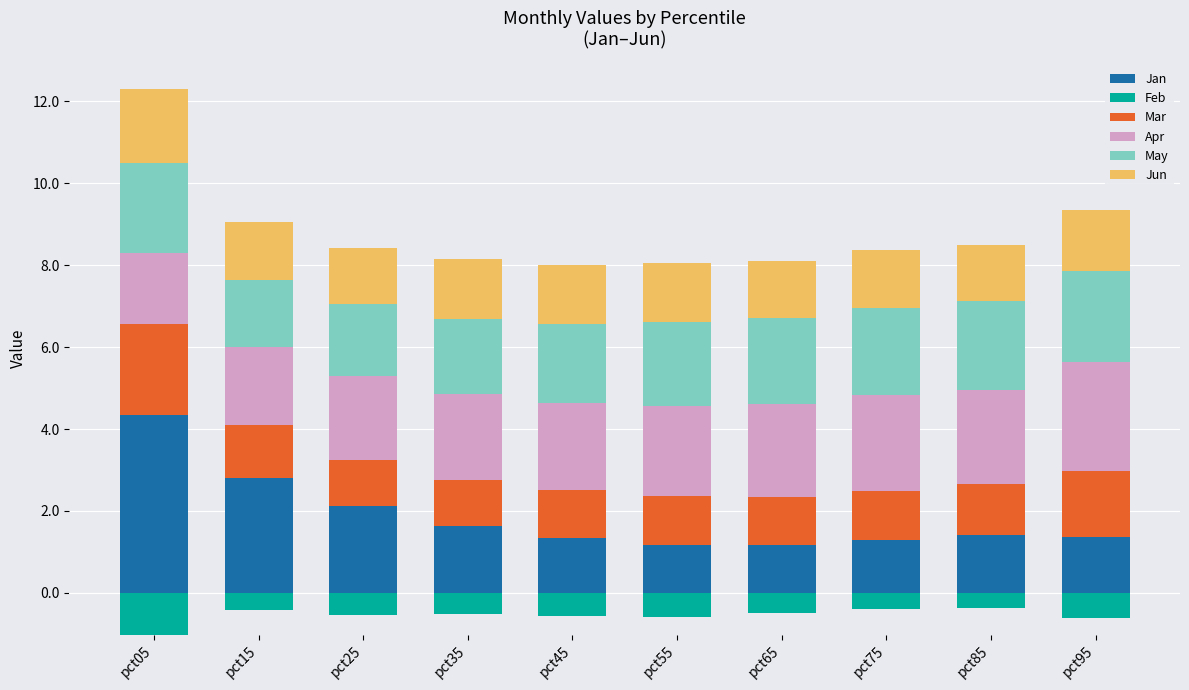

How many distinct data groups are displayed?

6